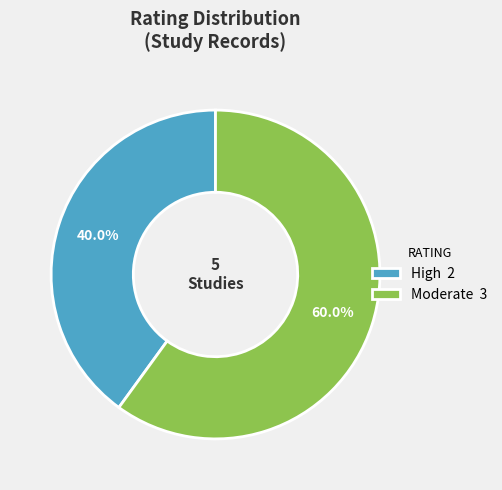

Does Moderate 3 account for over 50% of the chart?

Yes